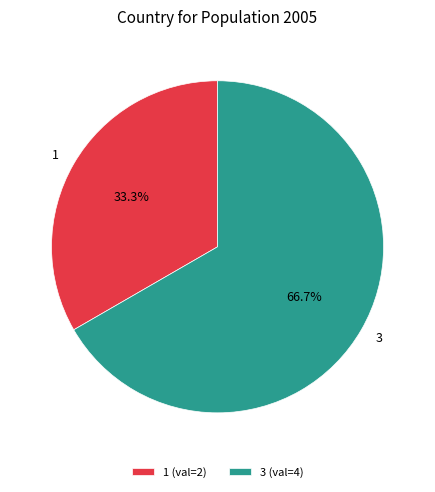

To the nearest percent, what is the combined percentage of 1 and 3?

100%